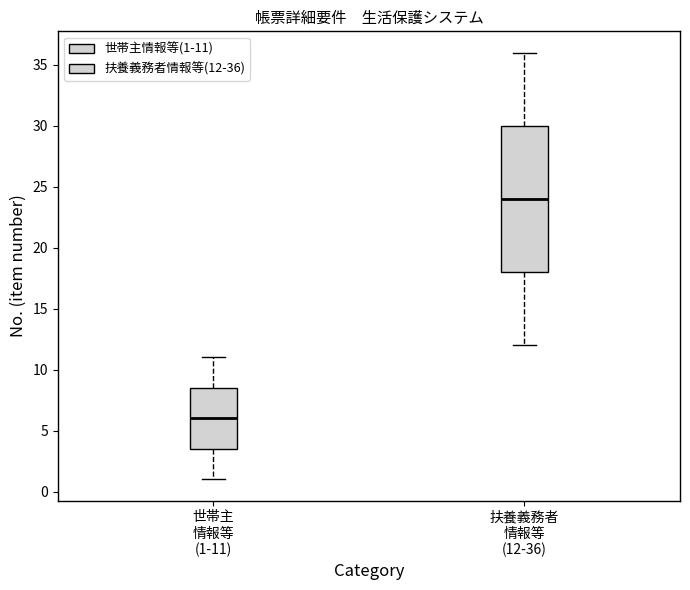

Which box's median line is the highest?

扶養義務者 情報等 (12-36)